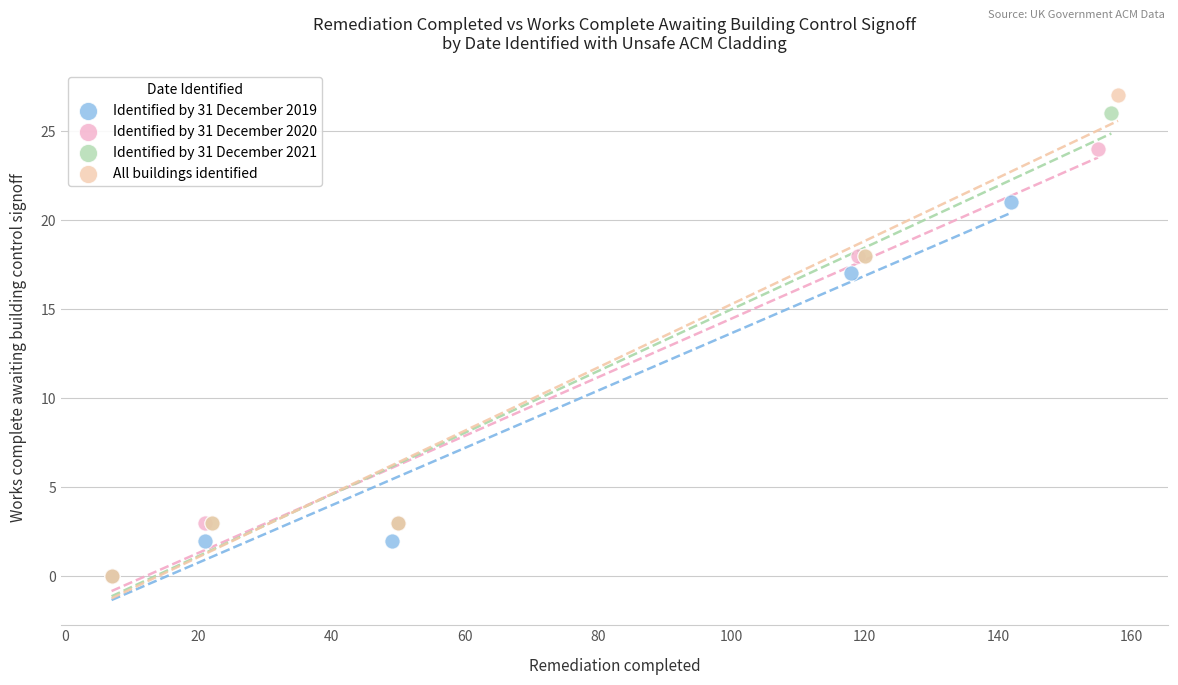

Which series contains the highest Y value?

All buildings identified